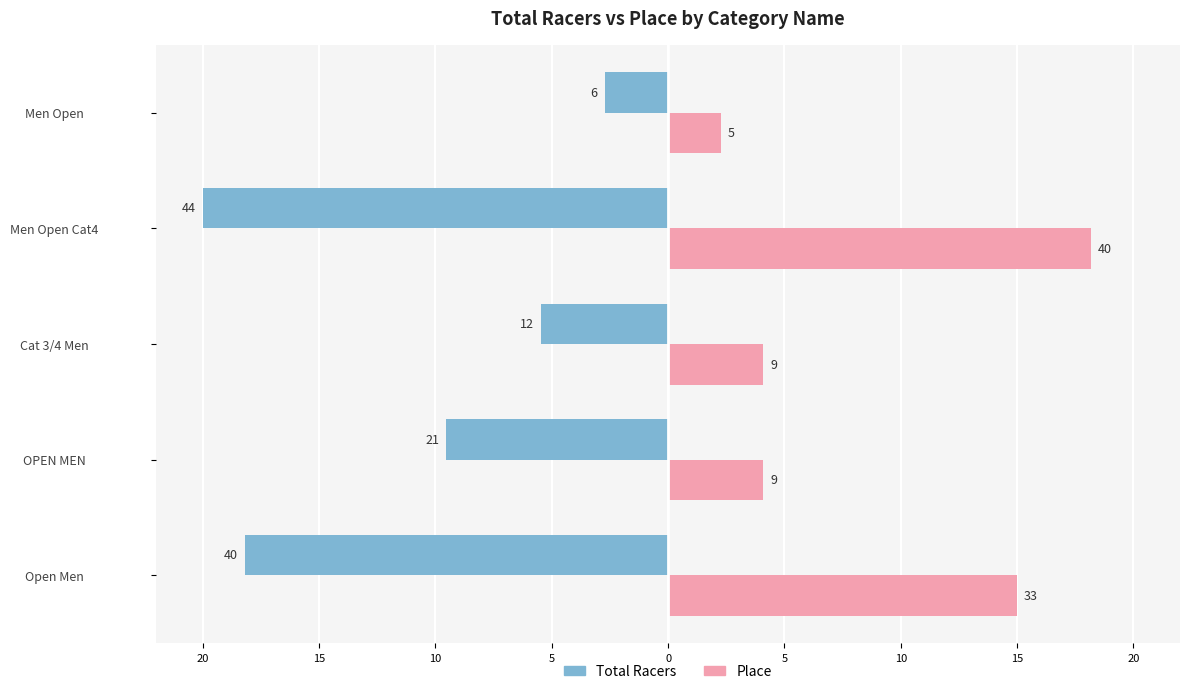

Reading left to right, list all the values displayed in this chart.

Total Racers: -18.2	-9.5	-5.5	-20.0	-2.7
Place: 15.0	4.1	4.1	18.2	2.3